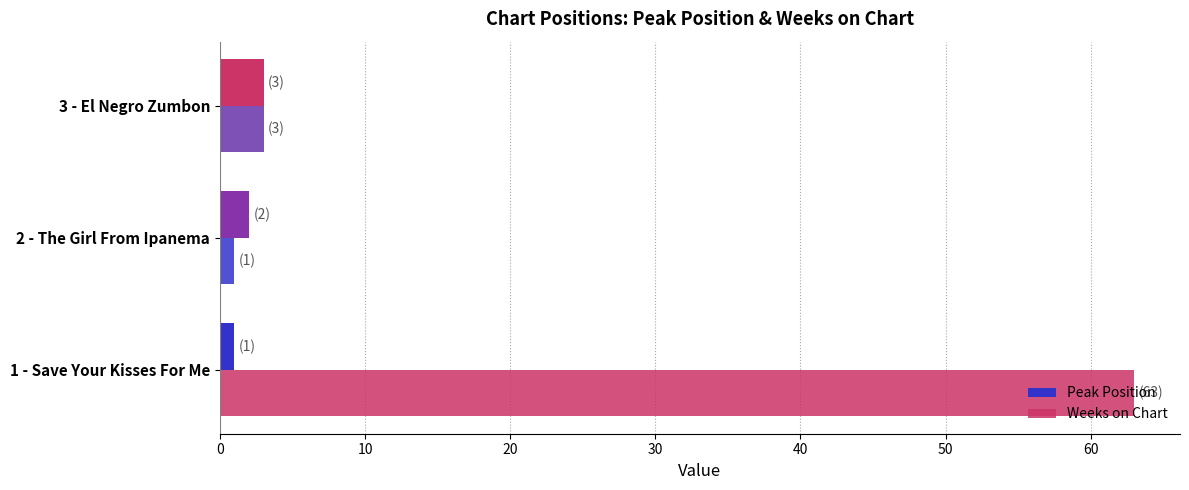

How many values in the Peak Position series are below 2?

1